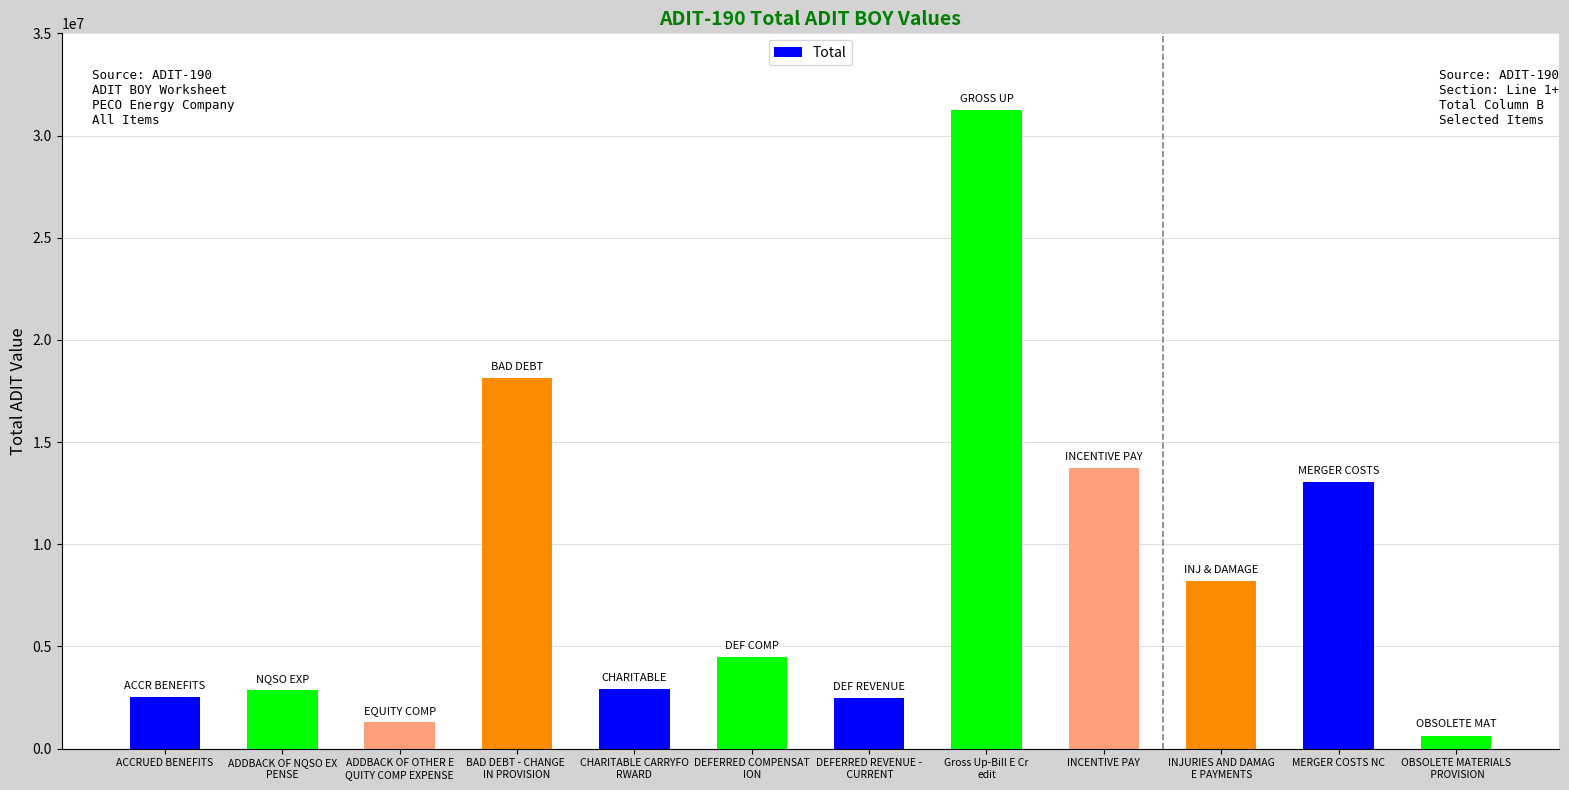

What is the label of the 11th bar from the left?

MERGER COSTS NC